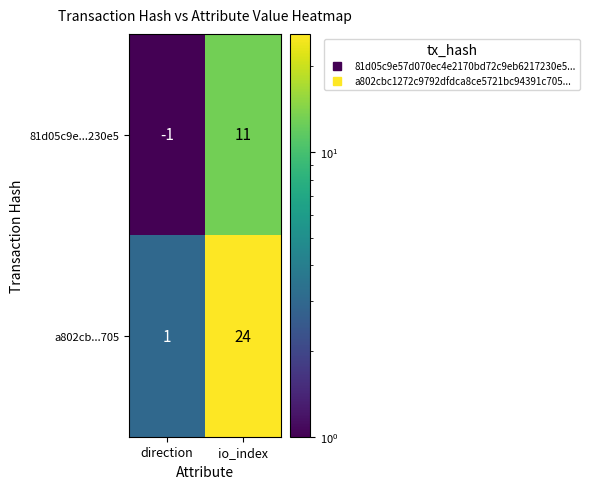

What is the minimum value shown in the chart?

-1